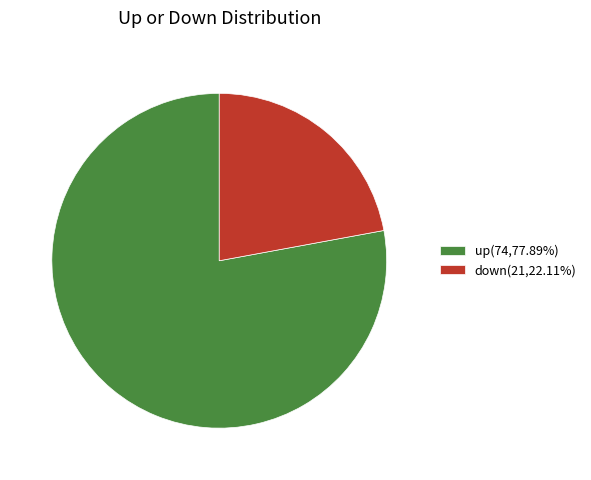

What is the ratio of the value at up(74,77.89%) to the value at down(21,22.11%)?

3.5